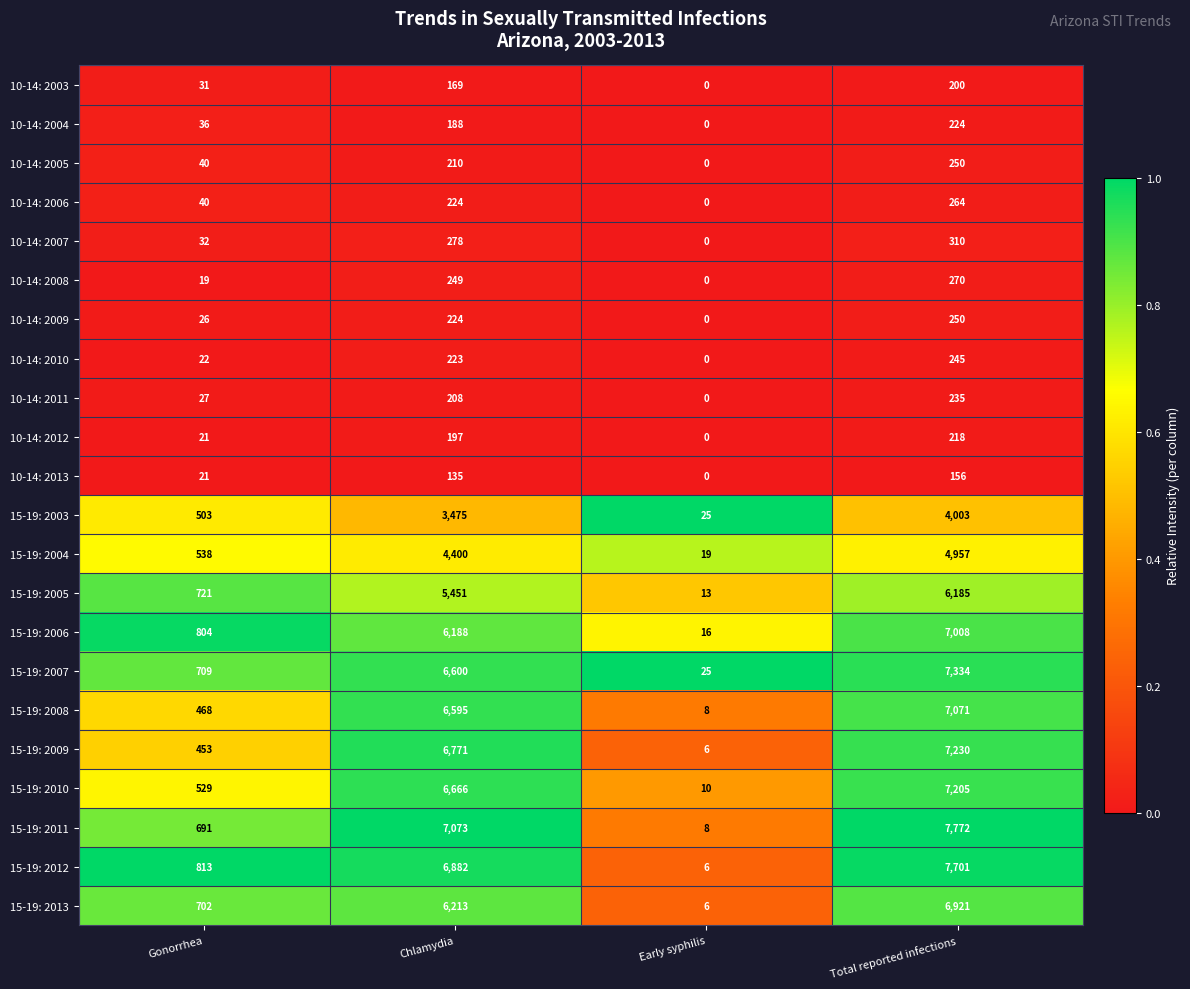

What is the maximum value for 15-19: 2003?

4003